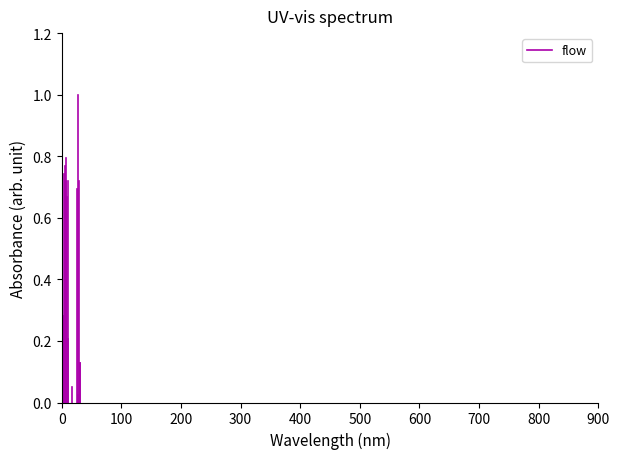

How many lines are shown in the chart?

1